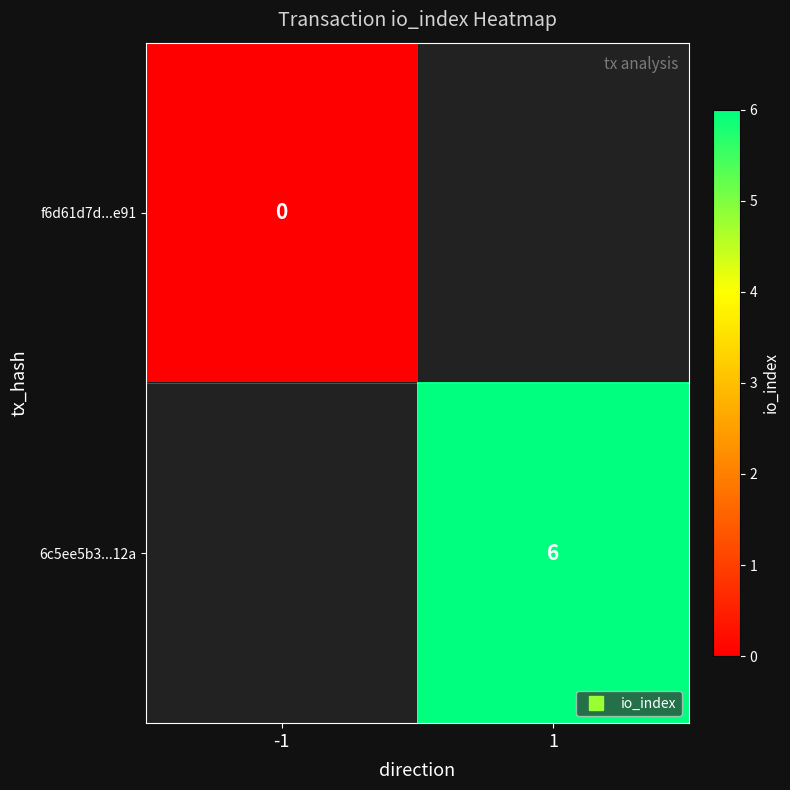

Rank the series by their maximum value, from lowest to highest.

f6d61d7d...e91, 6c5ee5b3...12a